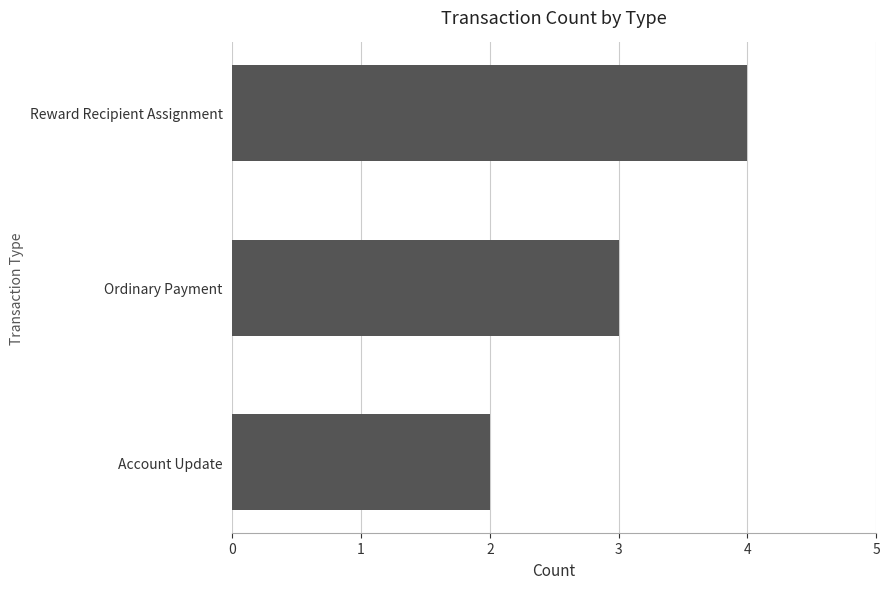

Between Account Update and Ordinary Payment, which is larger?

Ordinary Payment